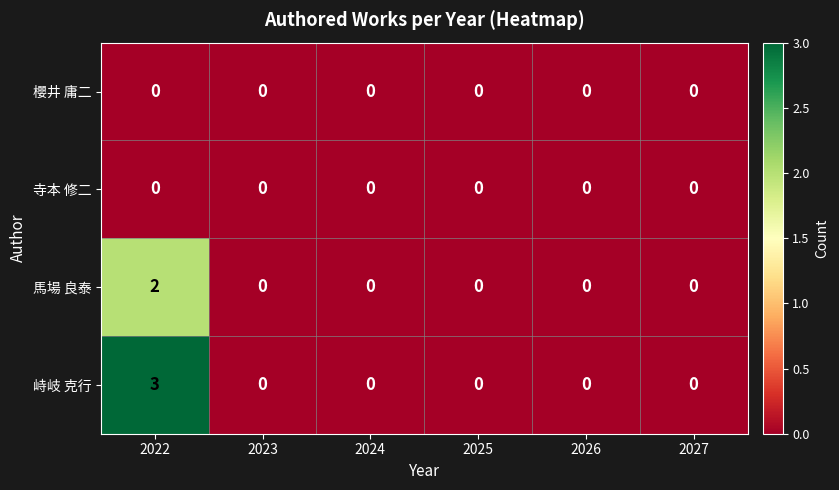

Which series has the widest spread of values?

峙岐 克行